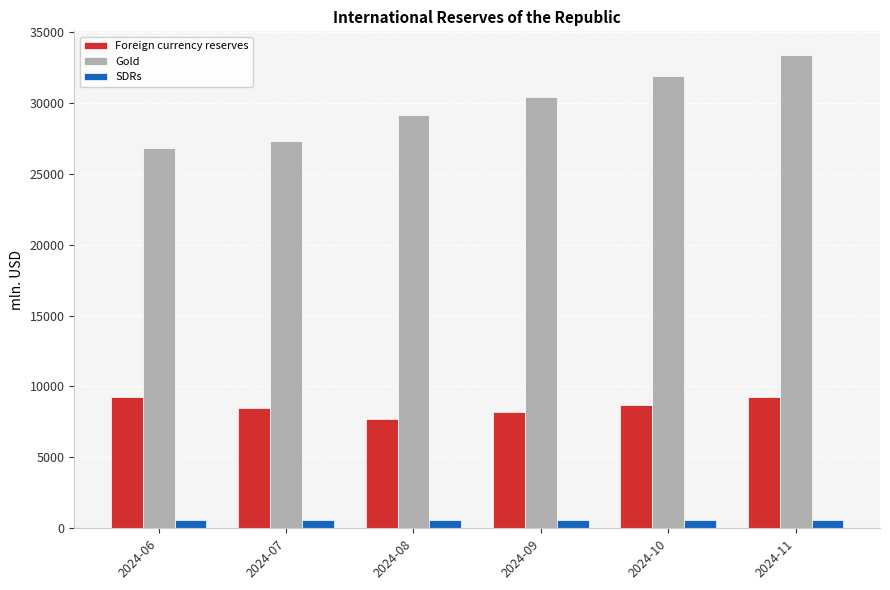

The Foreign currency reserves series shows 9220.4 at 2024-11. True or false?

True